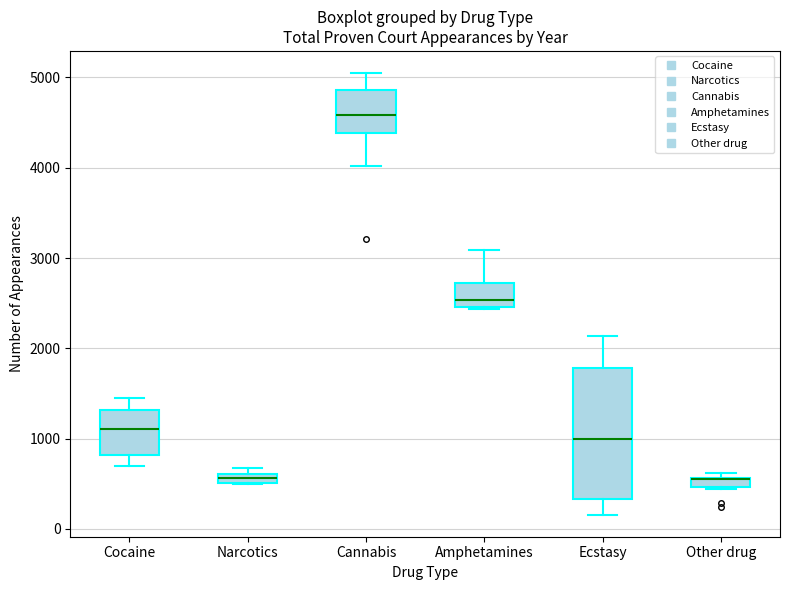

Where does the upper whisker of the box for Cannabis end on the y-axis? The values are not printed on the chart, so give them approximately, as read against the axis.

5000